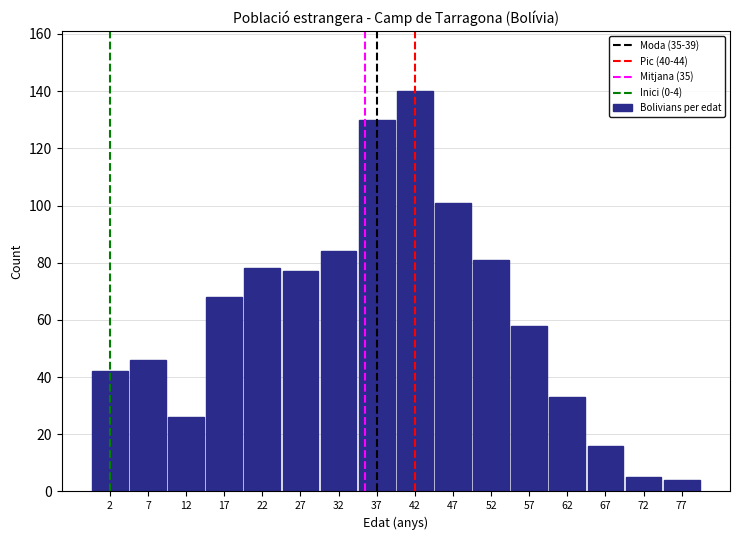

Reading right to left, extract all data points from this chart.

4	5	16	33	58	81	101	140	130	84	77	78	68	26	46	42